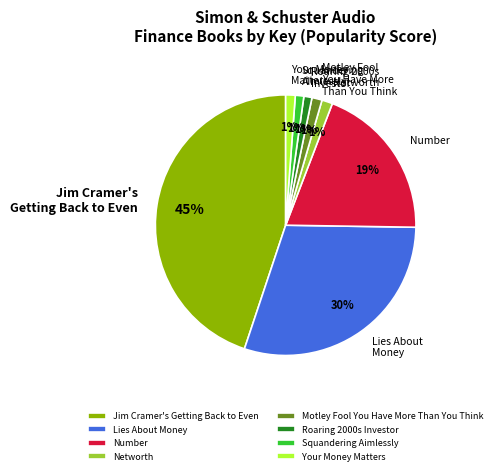

To the nearest percent, what is the difference between the largest and smallest slice percentages?

44%